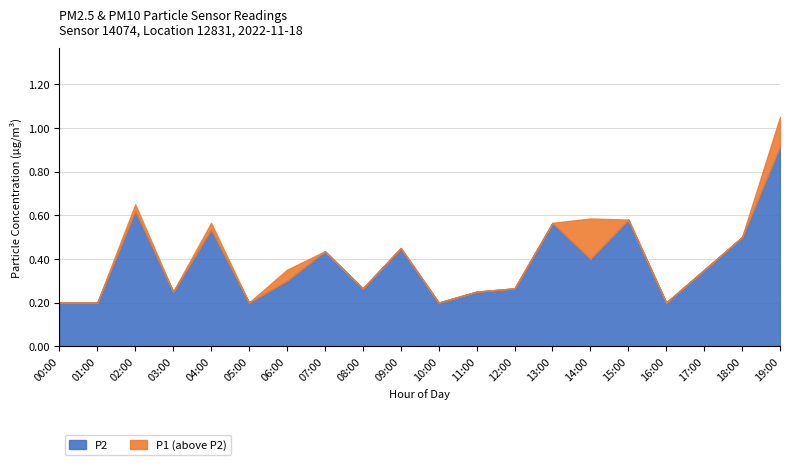

What is the label of the 6th point from the left?

05:00